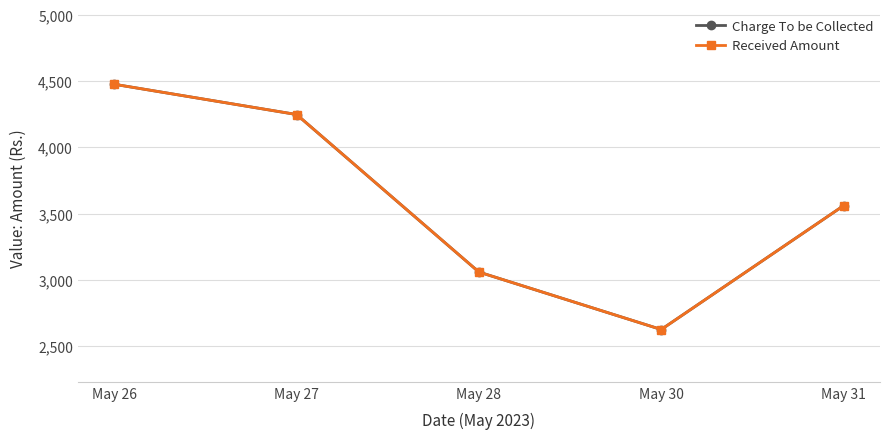

Does the chart have visible grid lines?

Yes